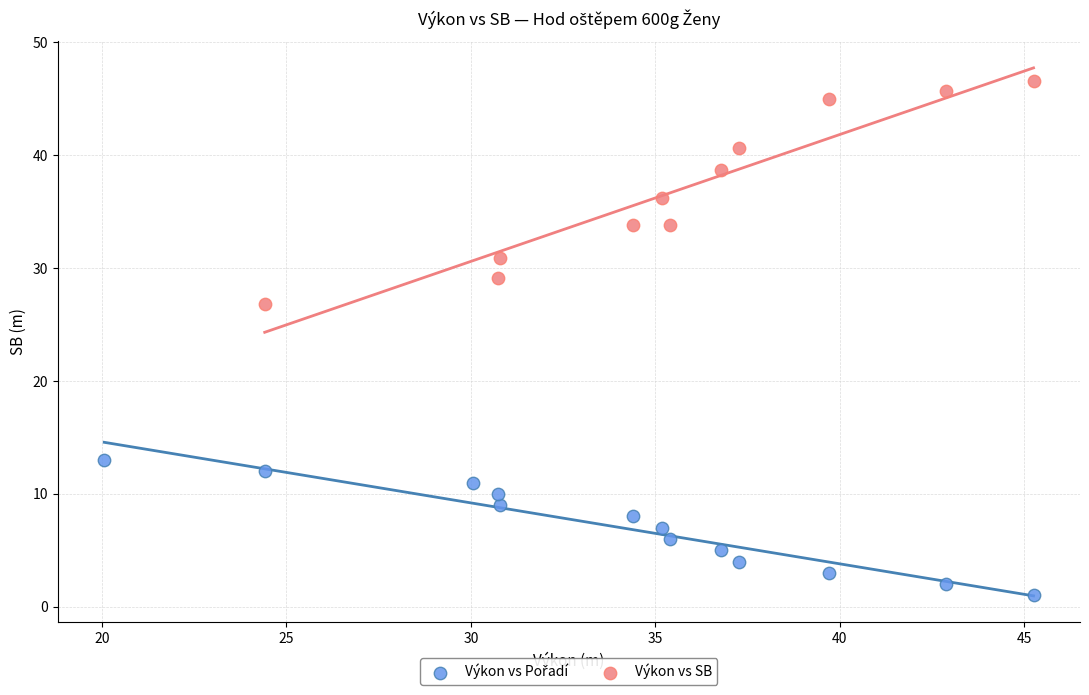

Which series contains the highest Y value?

Výkon vs SB